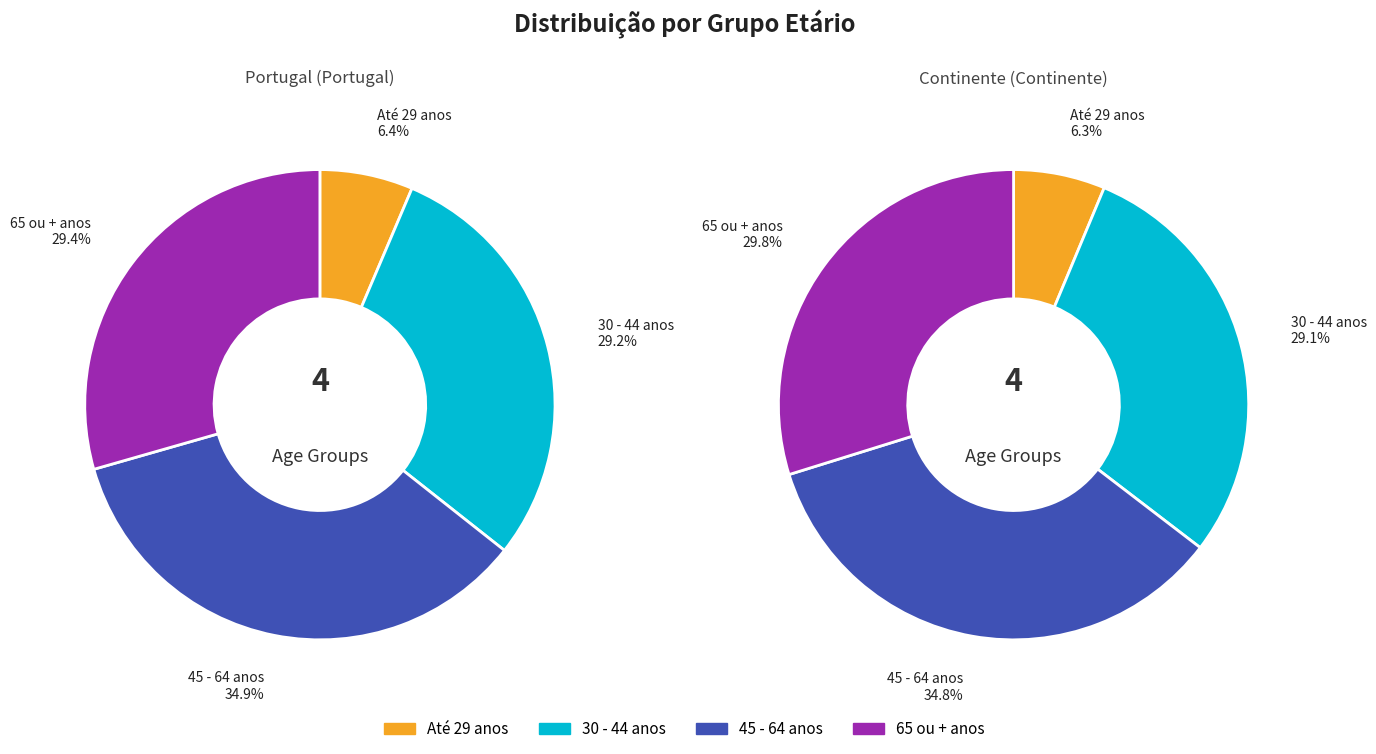

What percentage is the Até 29 anos slice, to the nearest percent?

6%